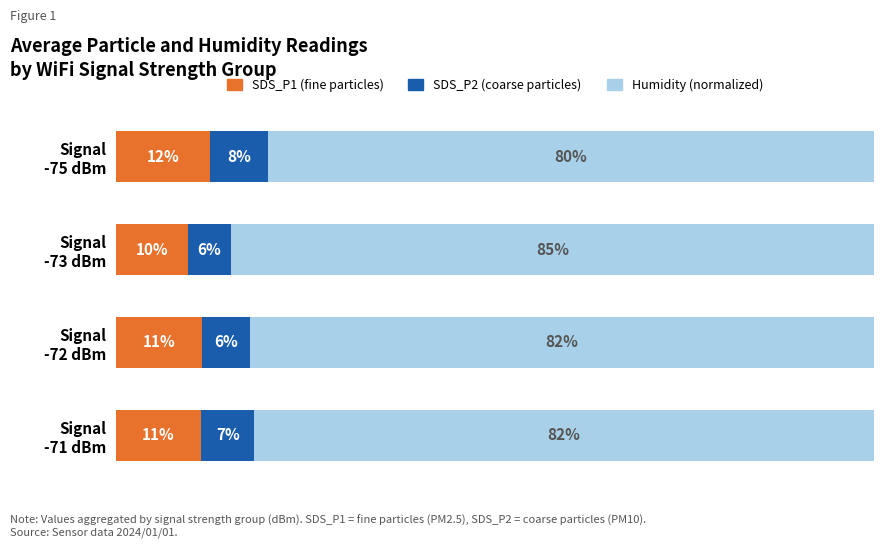

At how many categories does at least one series exceed 77?

4